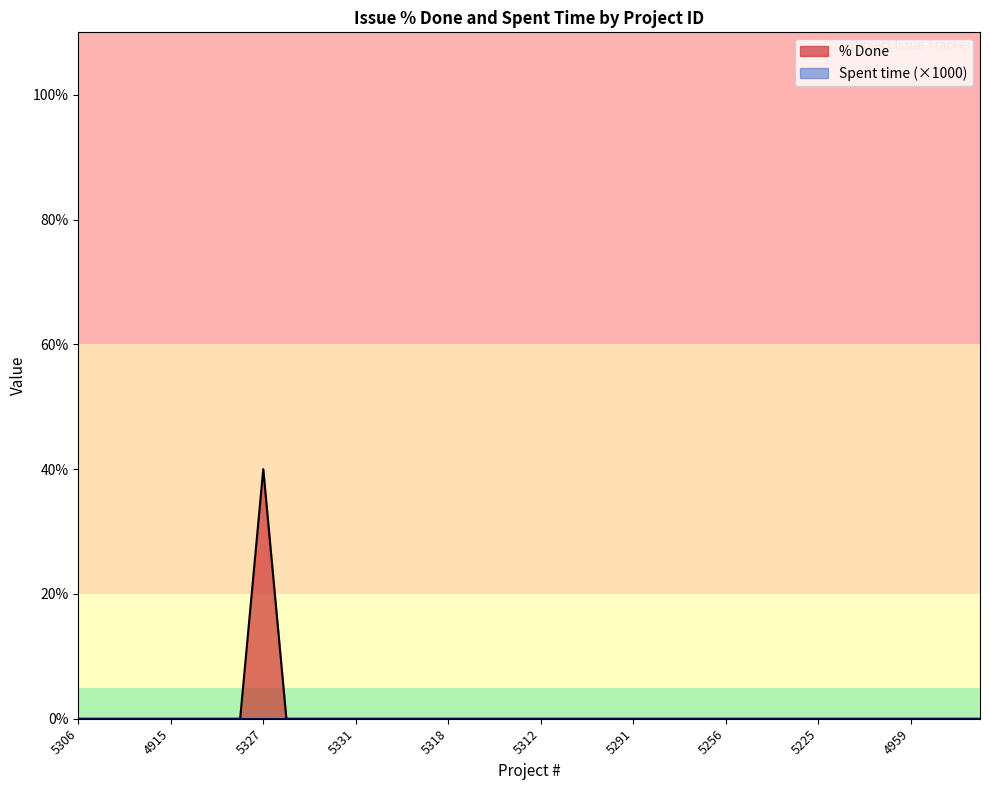

How many series are shown in this chart?

2